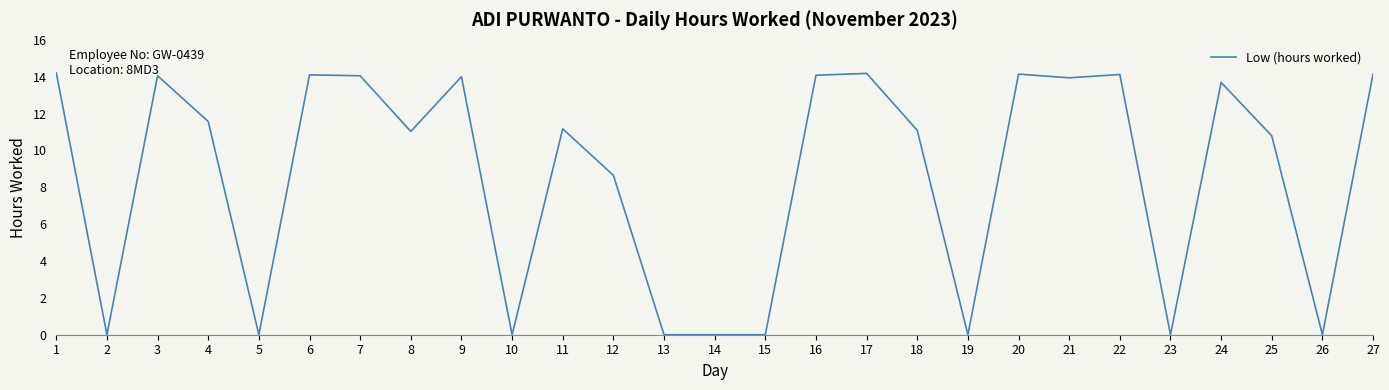

What is the maximum value shown in the chart?

14.2